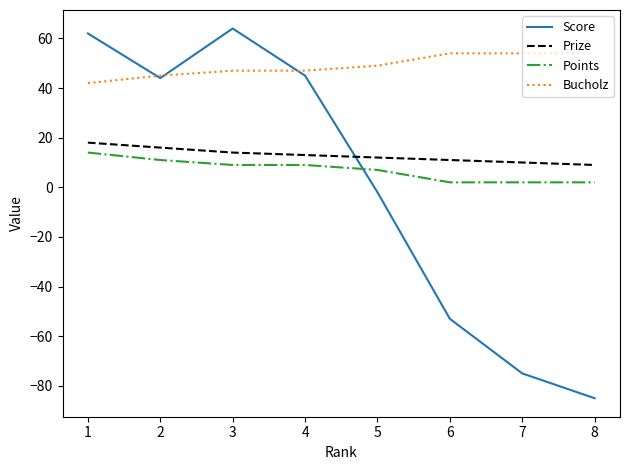

How many series are shown in this chart?

4